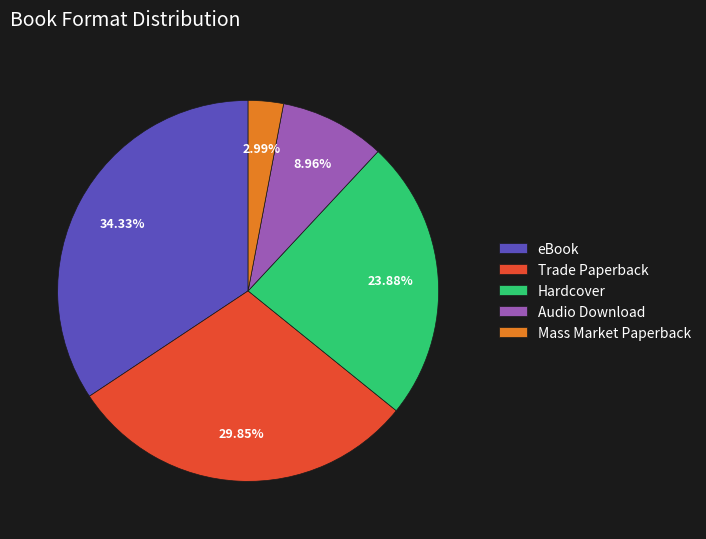

Which has a higher value, Trade Paperback or eBook?

eBook